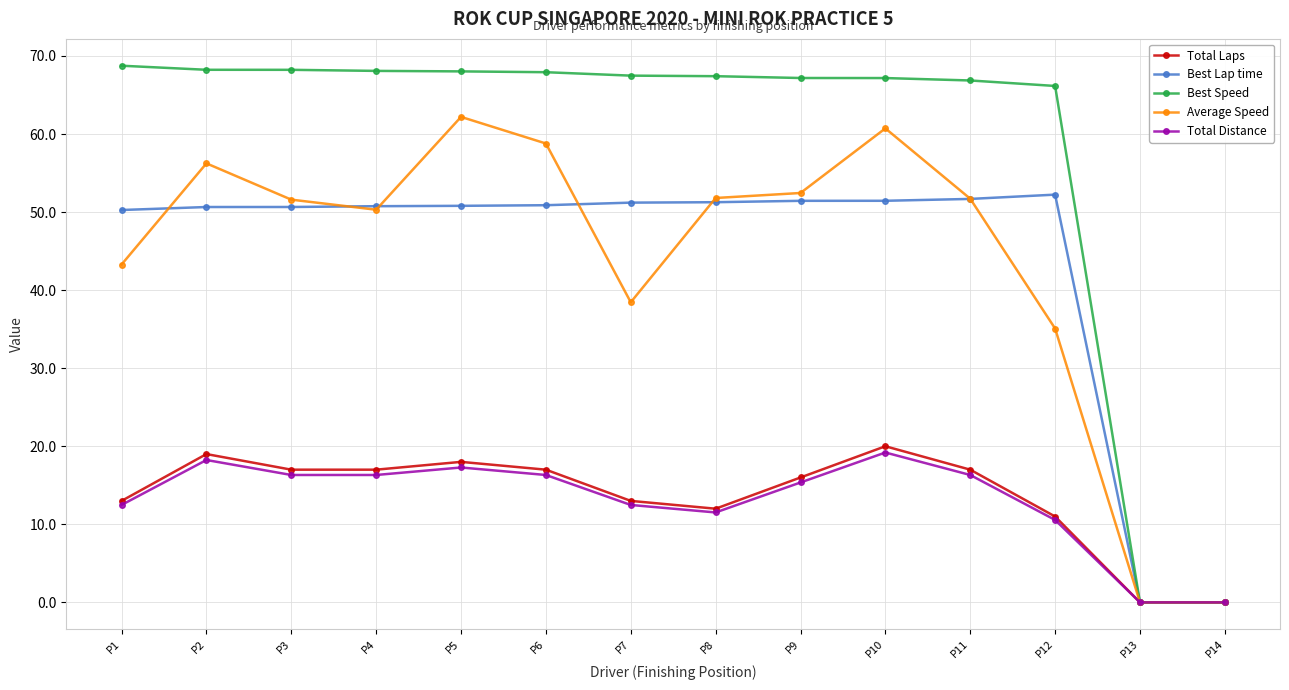

What is the value of the Average Speed point at the 9th from the left?

52.4